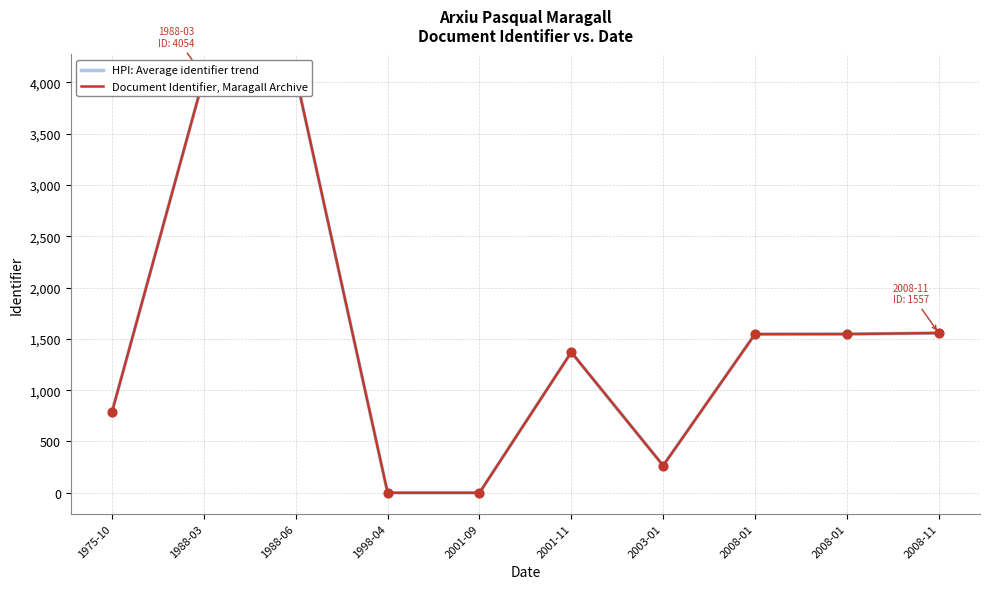

What is the total value across all series at 2001-11?

2740